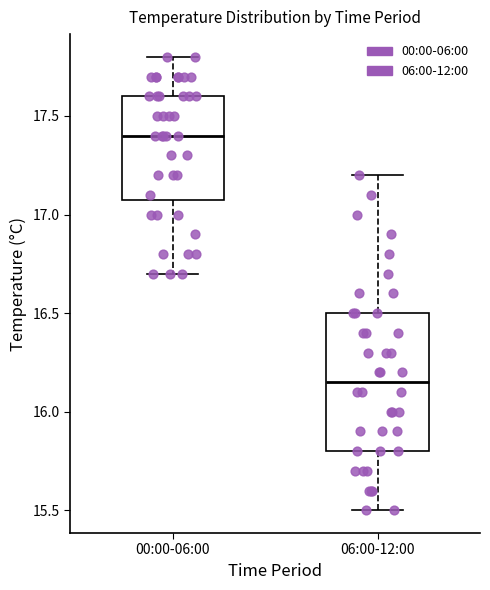

Which box is the tallest, from its lower edge to its upper edge?

06:00-12:00